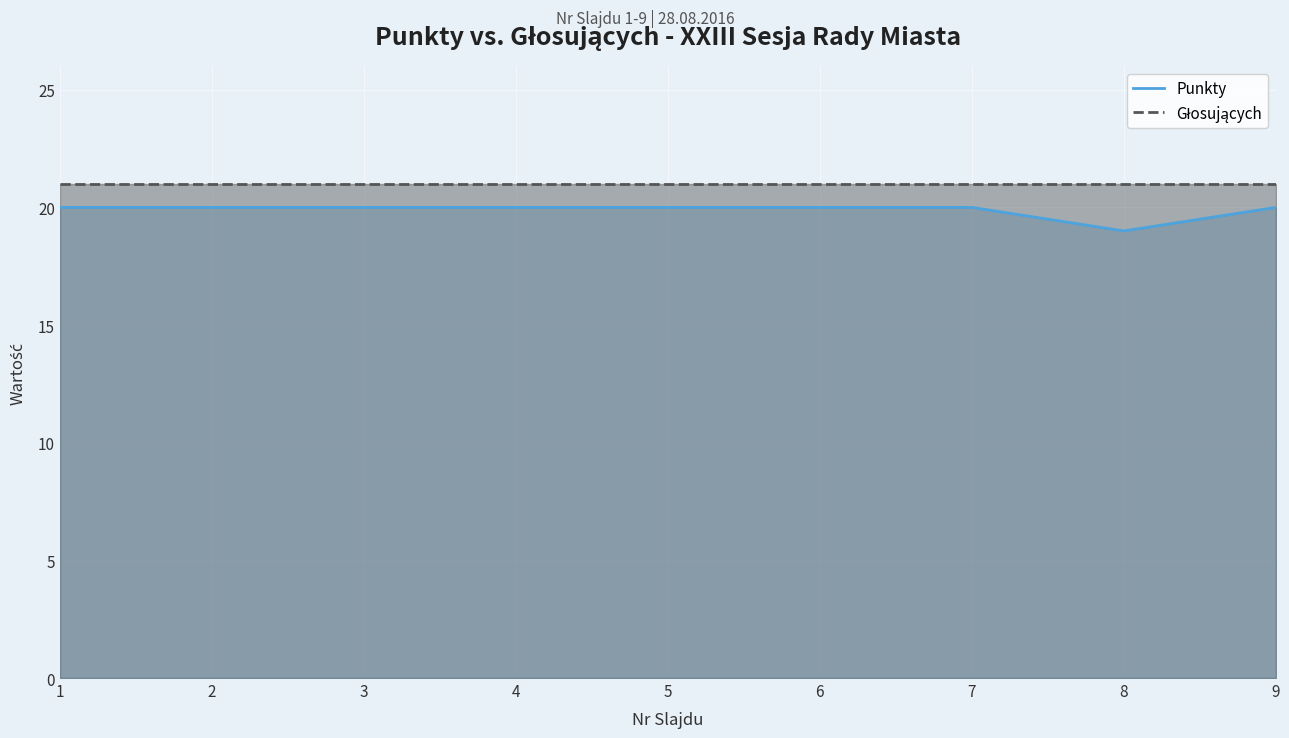

How many series are shown in this chart?

2